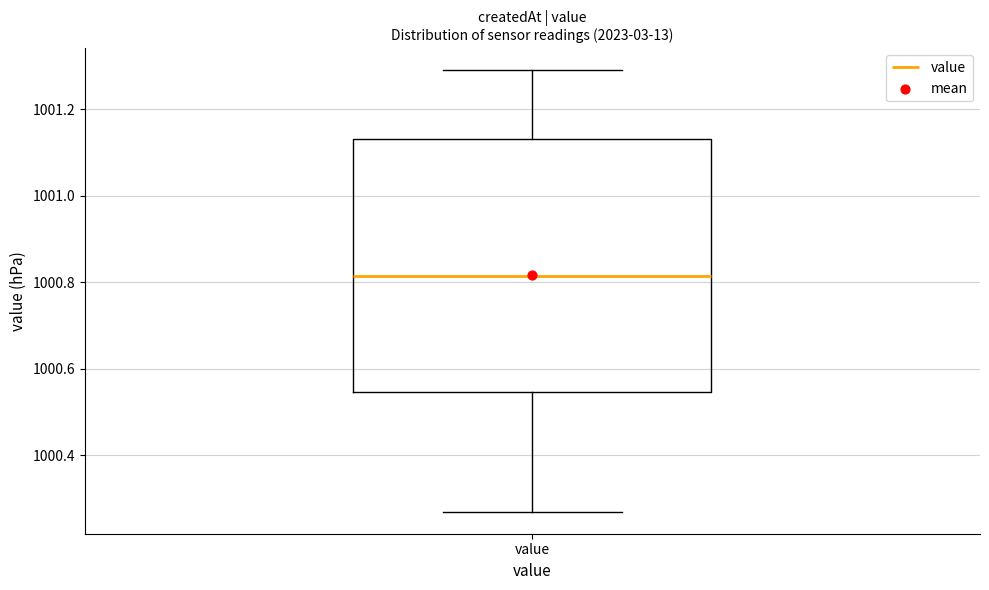

Where is the lower edge of the box for value on the y-axis? The values are not printed on the chart, so give them approximately, as read against the axis.

1000.54